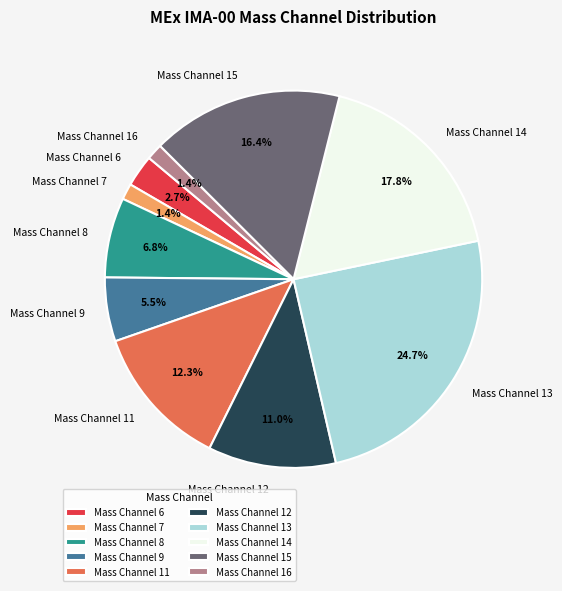

True or false: Mass Channel 8 accounts for 1% of the total.

False